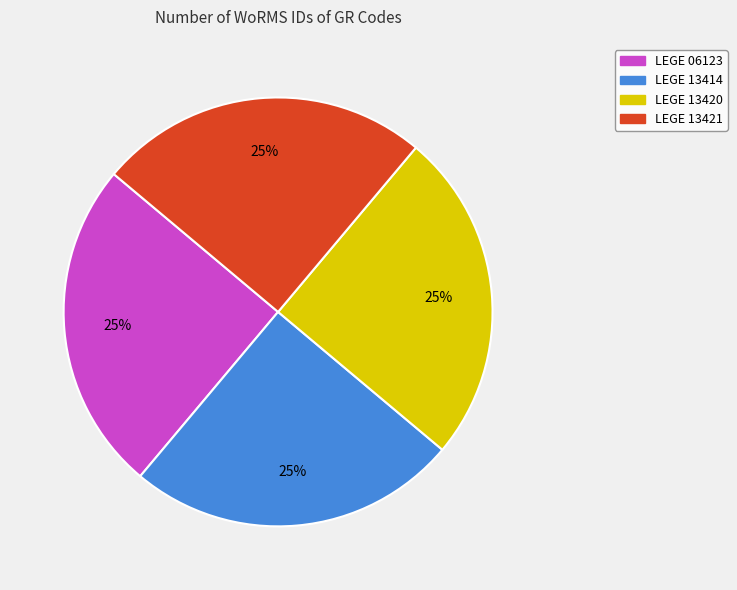

How many slices are in this pie chart?

4